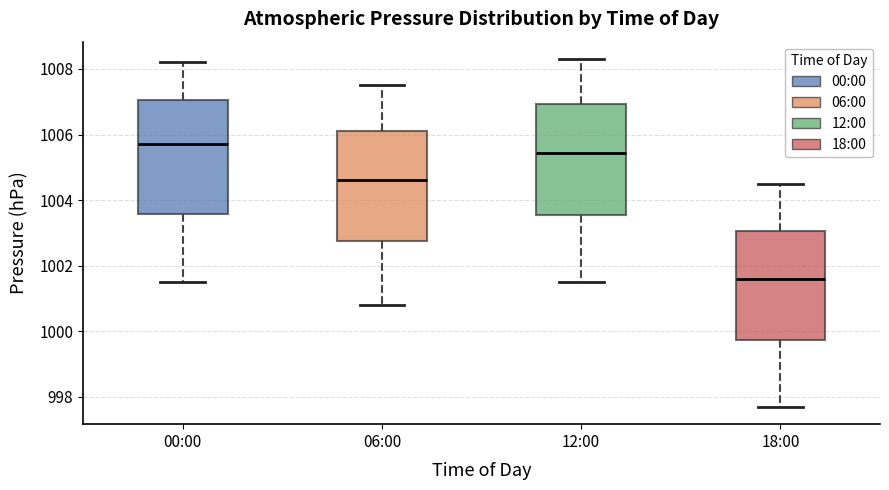

Where is the upper edge of the box for 06:00 on the y-axis? The values are not printed on the chart, so give them approximately, as read against the axis.

1006.2